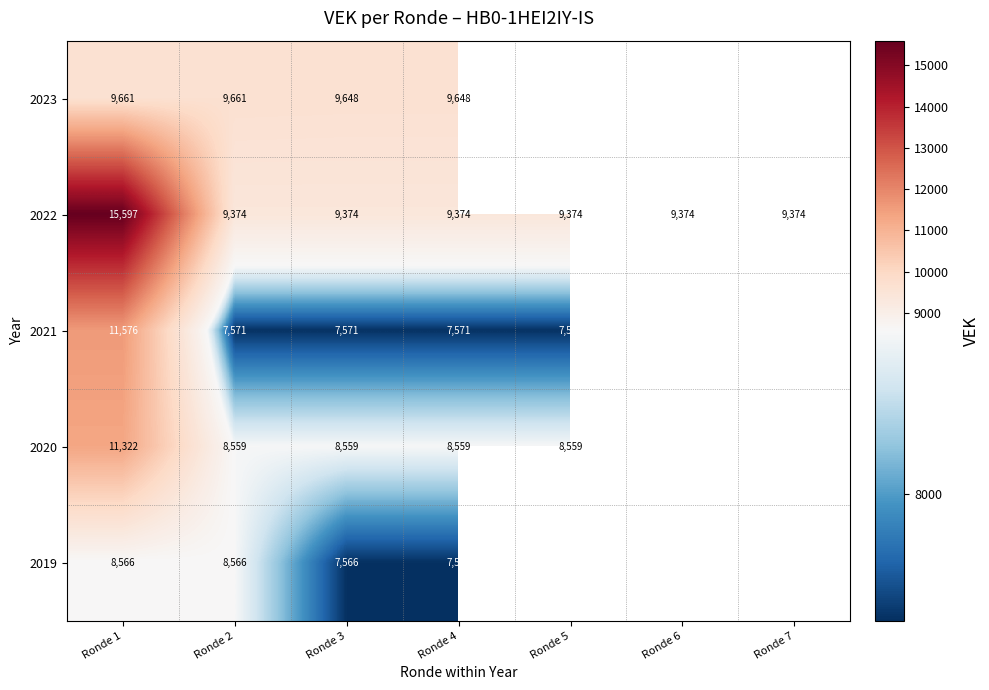

At Ronde 2, list the series in order from smallest to largest.

2021, 2020, 2019, 2022, 2023